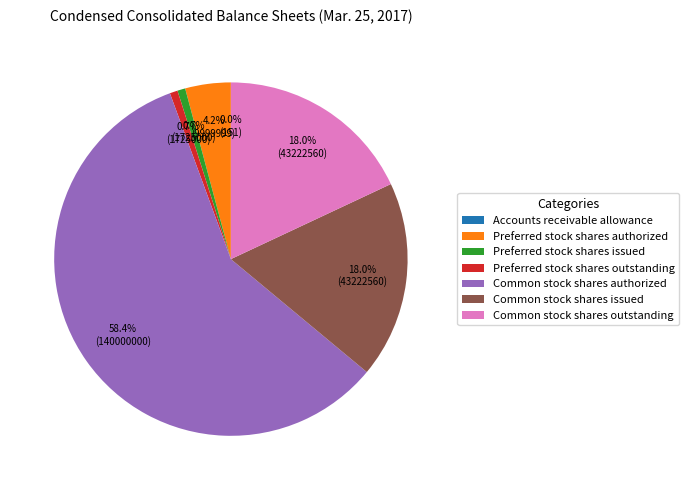

Is Common stock shares authorized the majority of the pie?

Yes